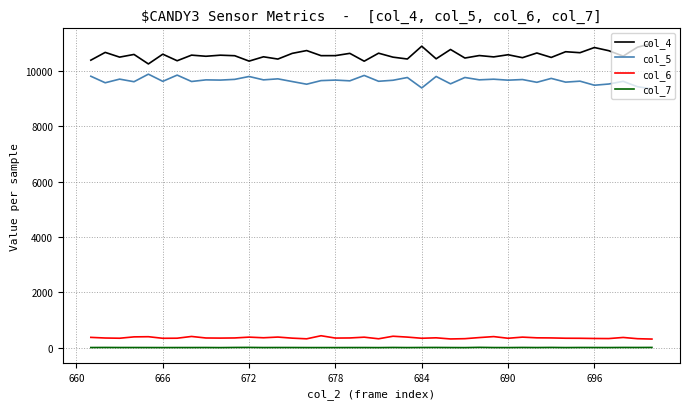

True or false: col_7 and col_5 intersect in this chart.

False